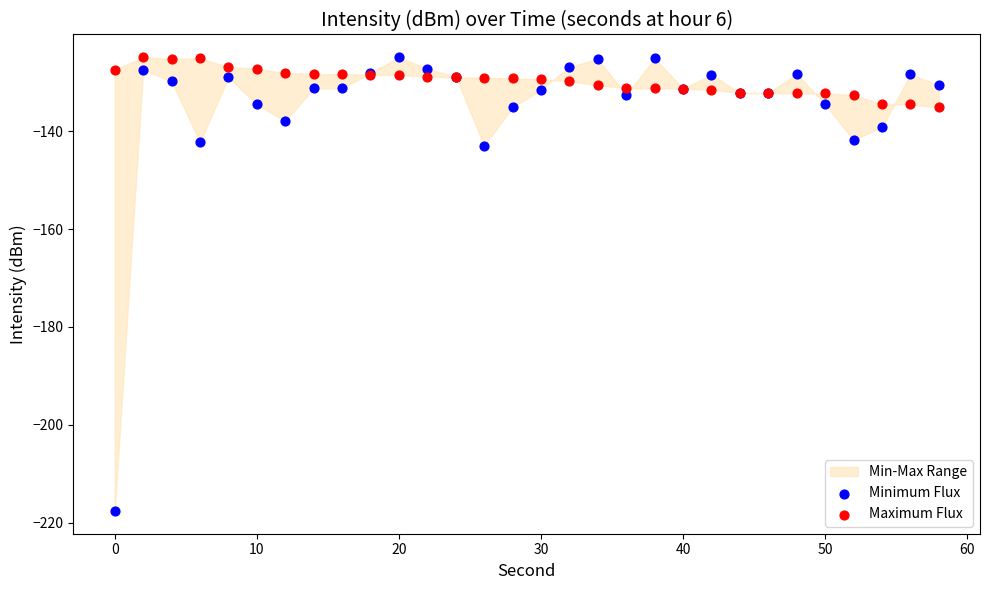

Which series has the largest Y range (max minus min)?

Minimum Flux